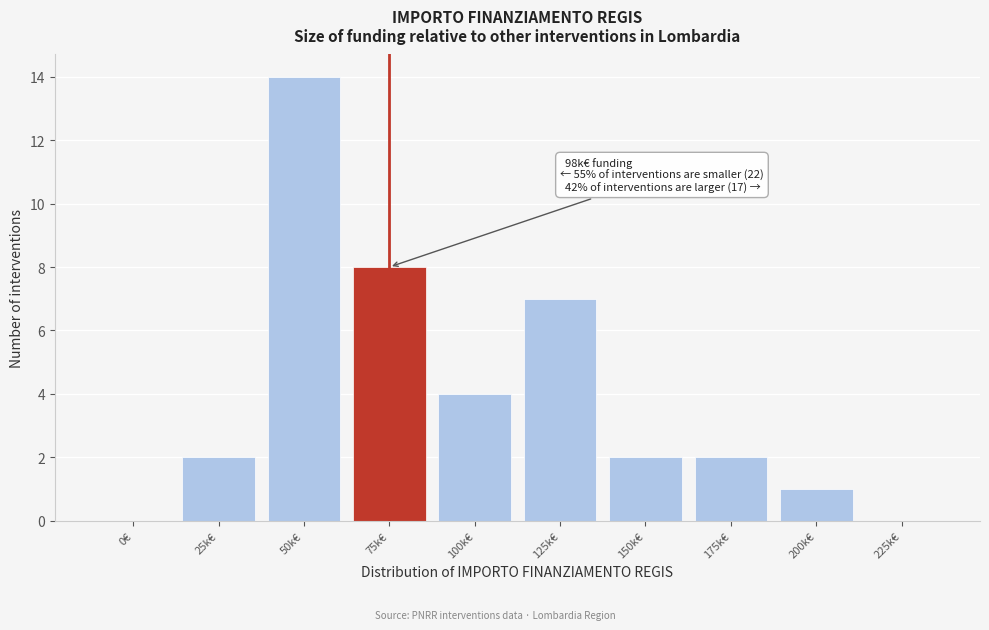

Reading left to right, transcribe all the data shown in this chart.

0€=0	25k€=2	50k€=14	75k€=8	100k€=4	125k€=7	150k€=2	175k€=2	200k€=1	225k€=0